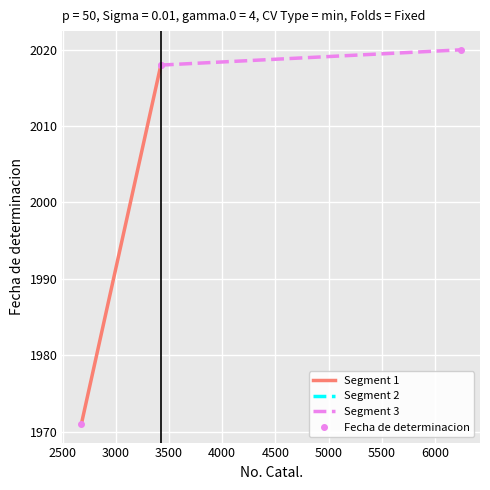

Reading right to left, list all the values displayed in this chart.

6245	3423	3423	2676